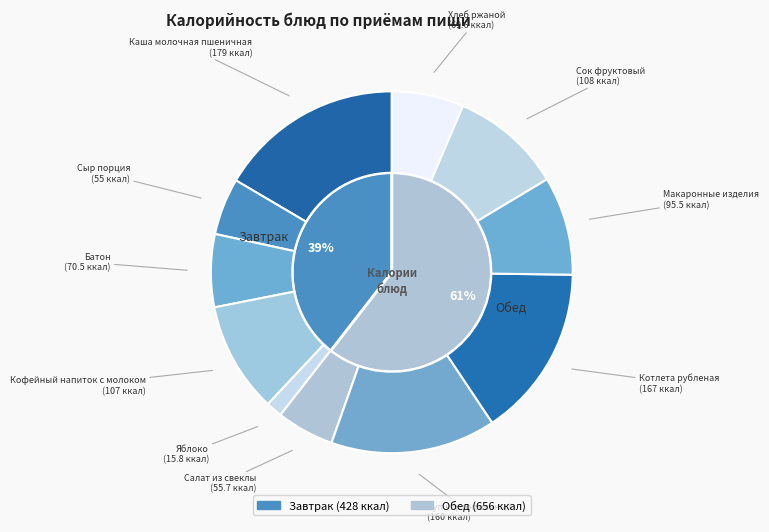

Count the number of slices in the pie.

11